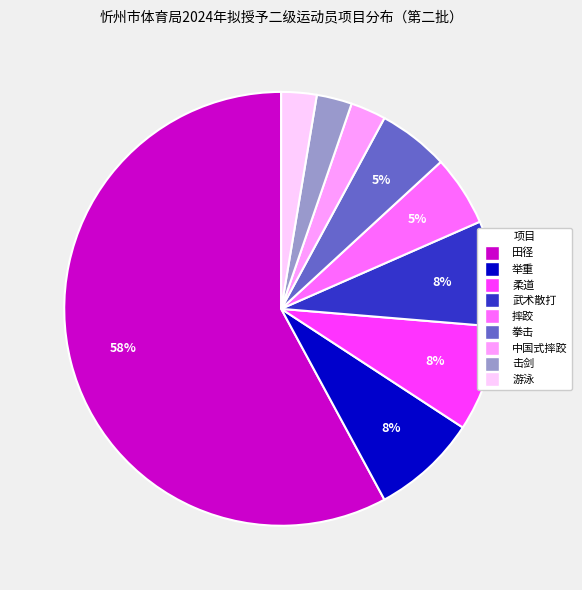

How many segments does this pie chart have?

9